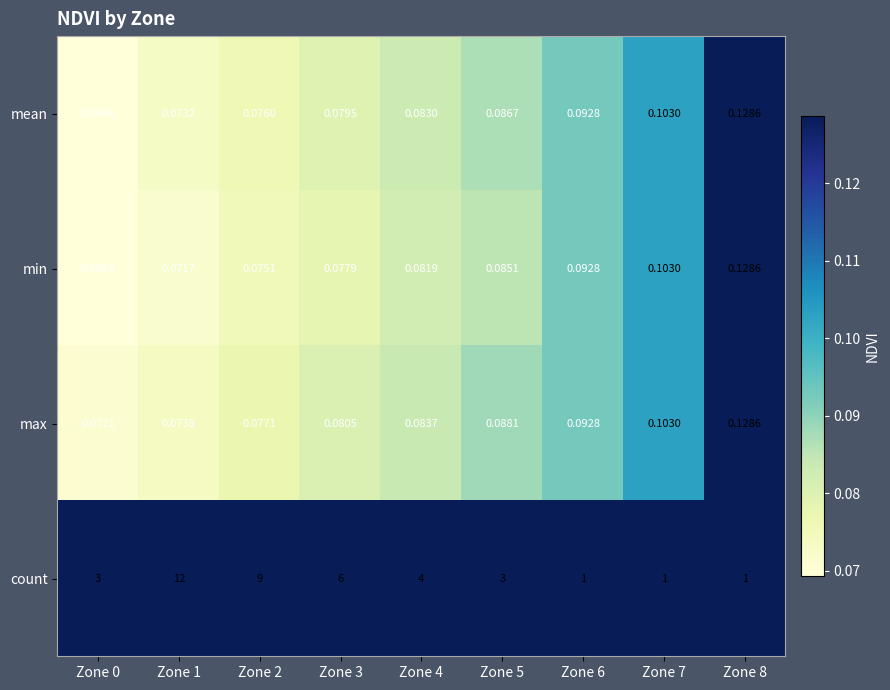

Which series has the largest total across all categories?

count